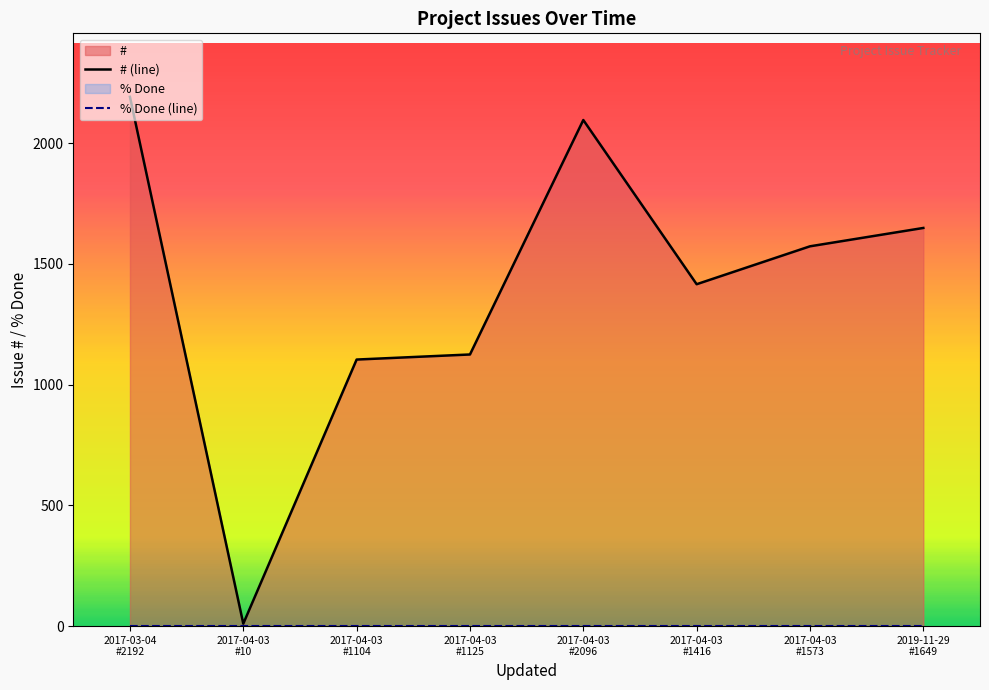

The # series shows 1573 at 2017-04-03. True or false?

True